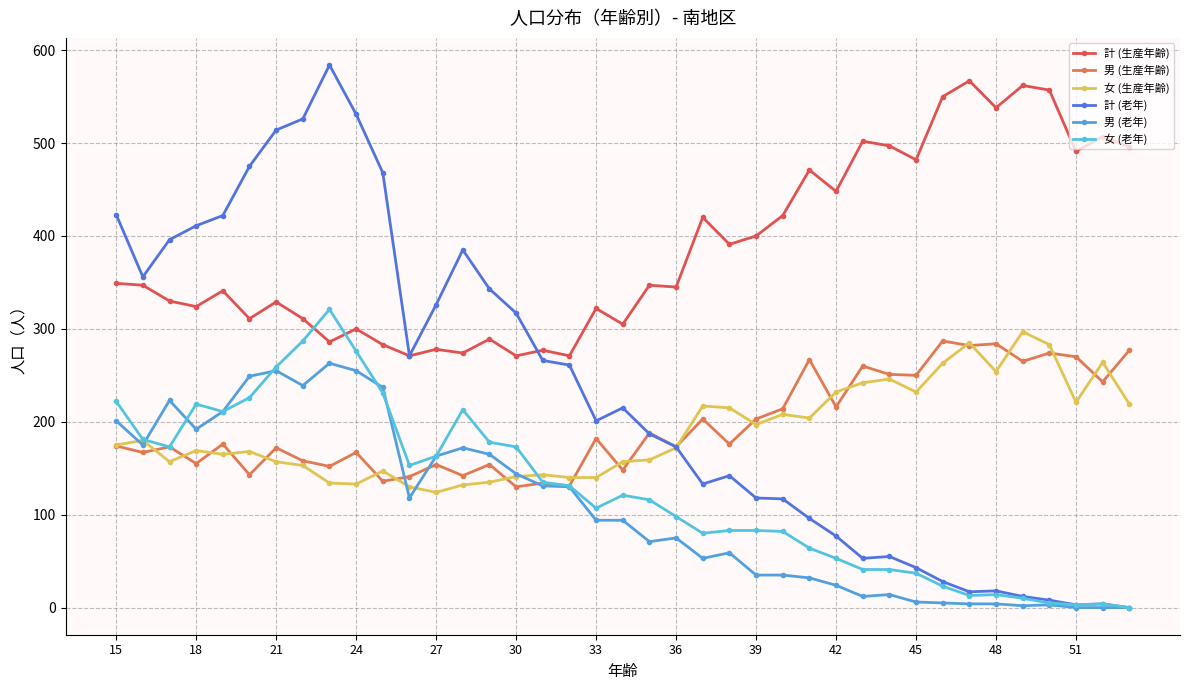

How many times do 女 (生産年齢) and 計 (老年) cross each other?

1